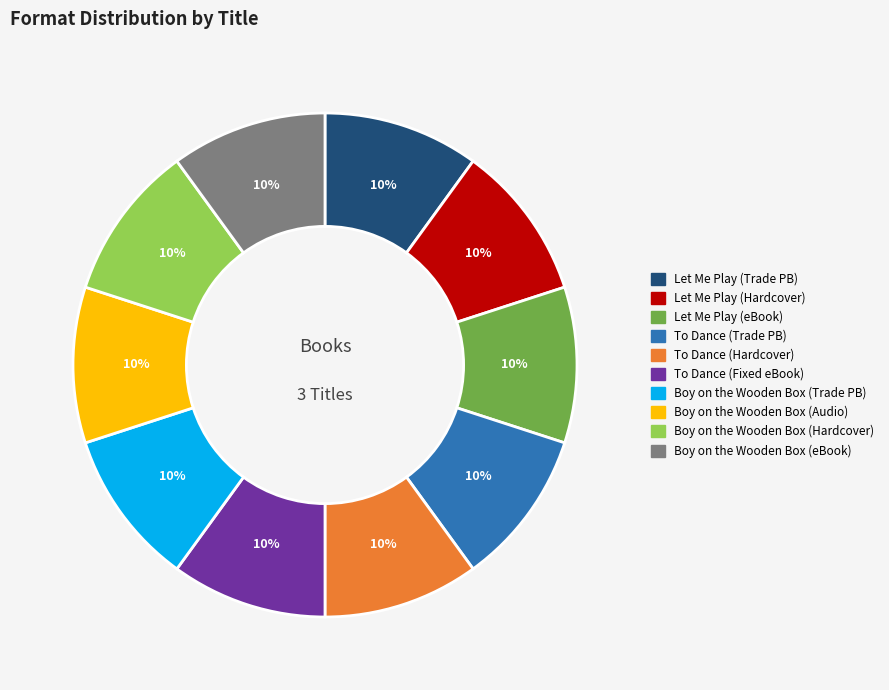

To the nearest percent, what is the average slice percentage?

10%